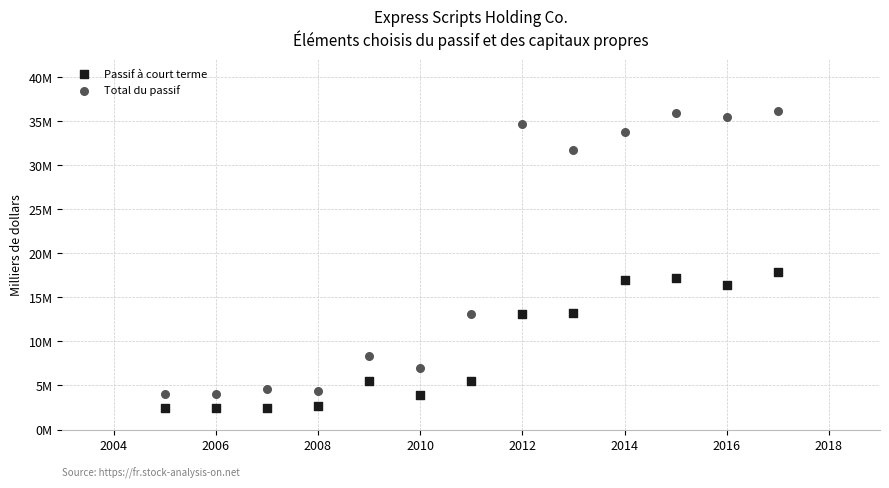

What are all the series names shown in the legend?

Passif à court terme, Total du passif